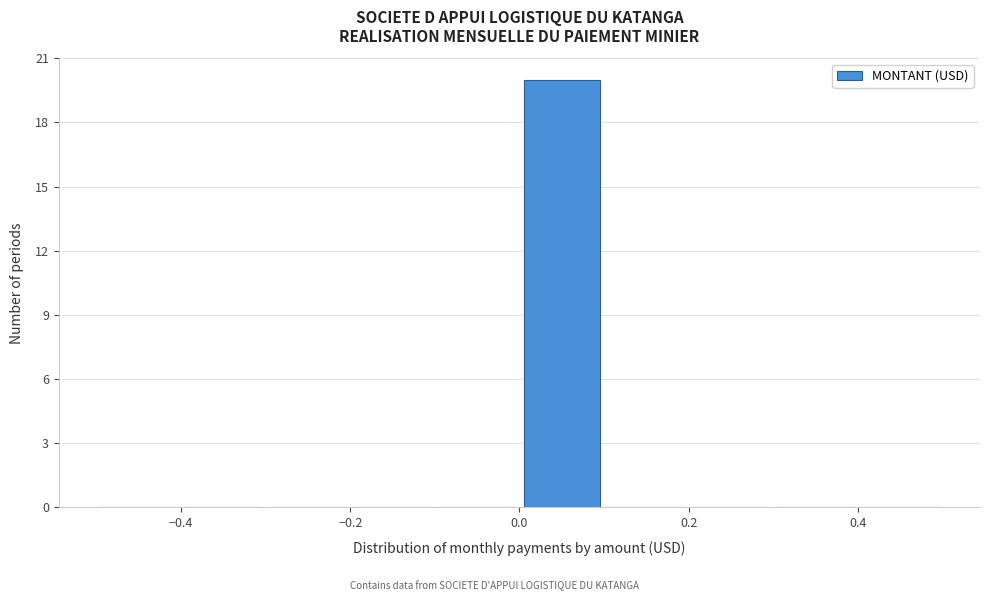

How tall is the bar that spans 0.0 to 0.1 on the x-axis? The values are not printed on the chart, so give them approximately, as read against the axis.

20